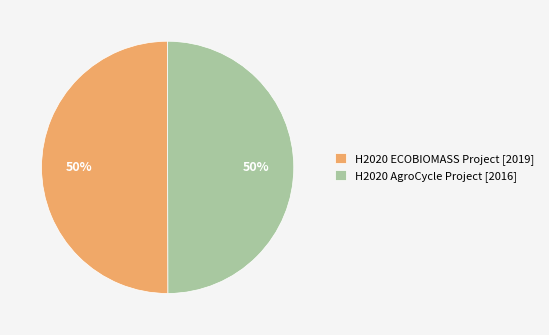

Is the sum of H2020 AgroCycle Project and H2020 ECOBIOMASS Project greater than half?

Yes